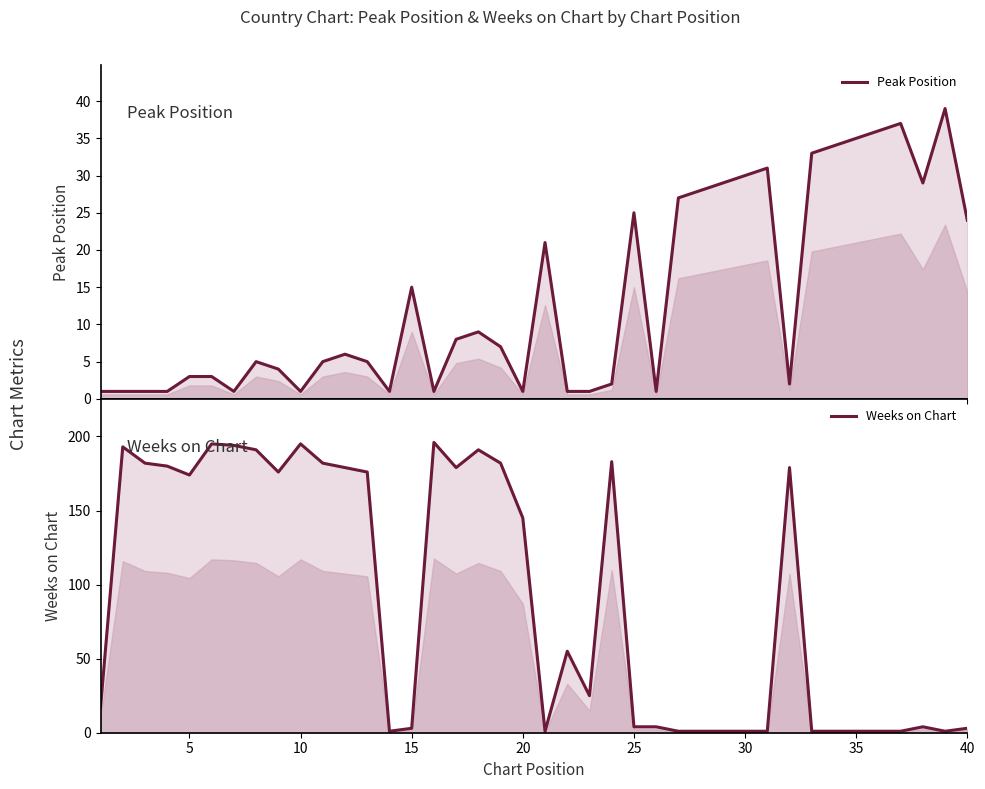

How many lines are shown in the chart?

2